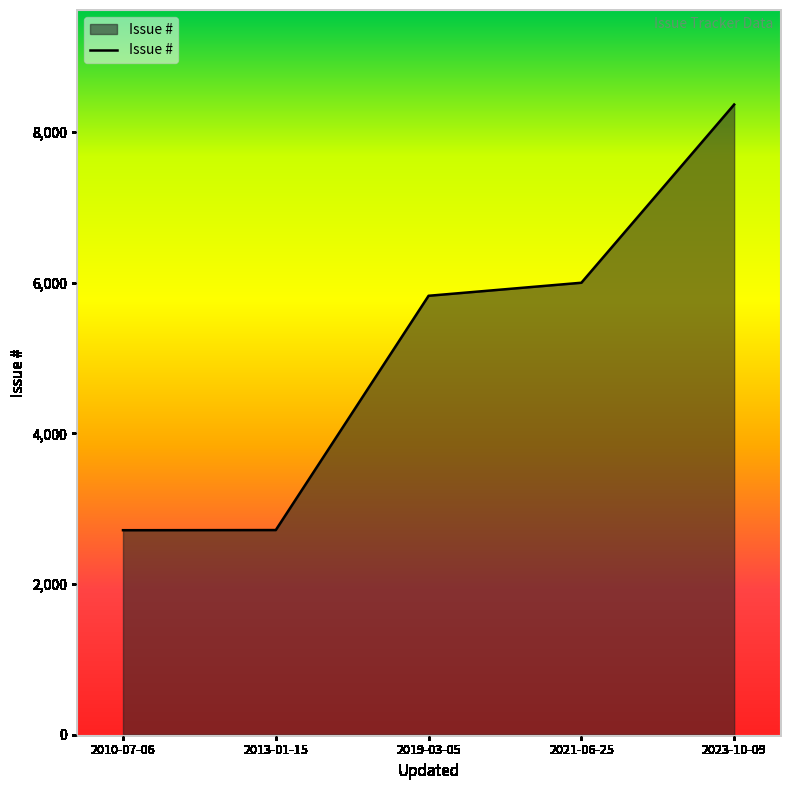

What is the sum of the values at 2023-10-09 and 2010-07-06?

11077